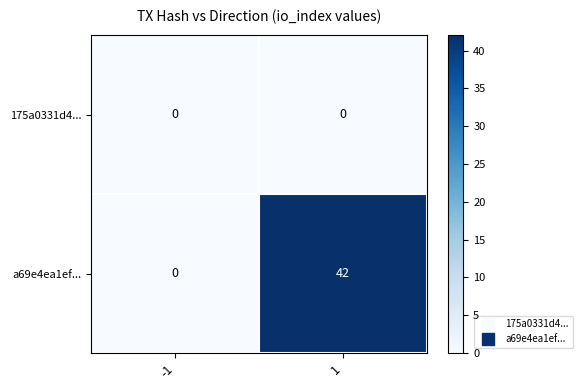

List the series in order of their overall mean, highest first.

a69e4ea1ef..., 175a0331d4...